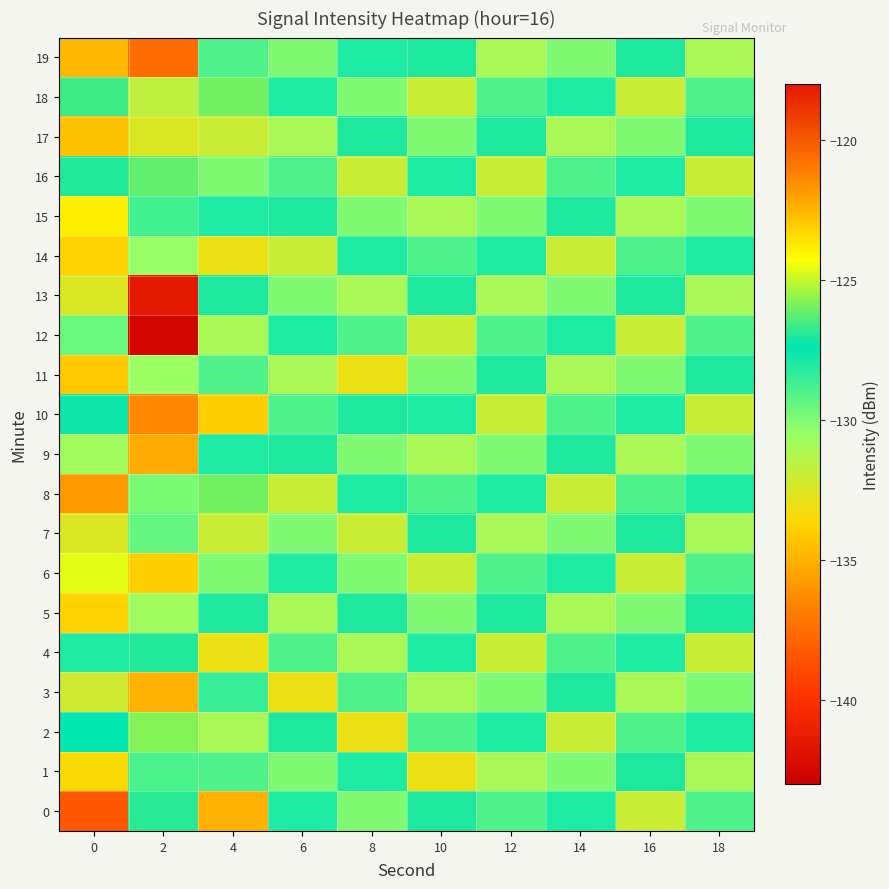

What is the difference between the highest and lowest values at 18?

5.0